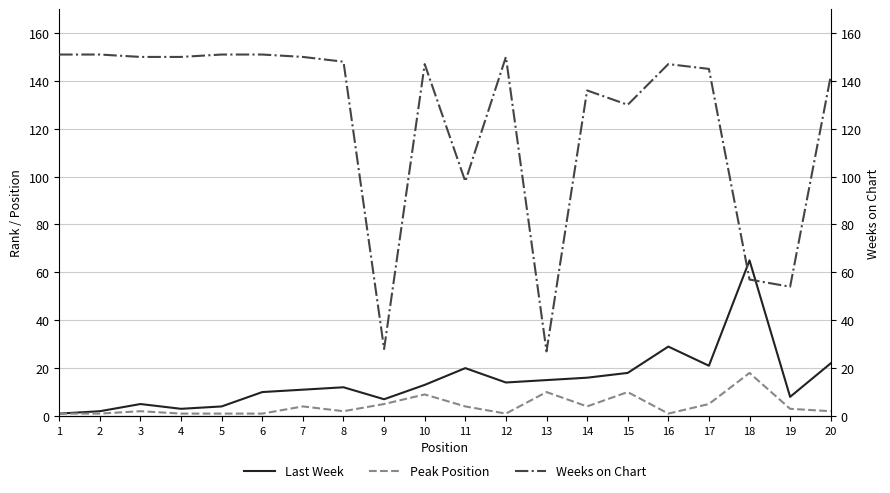

What are all the series names shown in the legend?

Last Week, Peak Position, Weeks on Chart